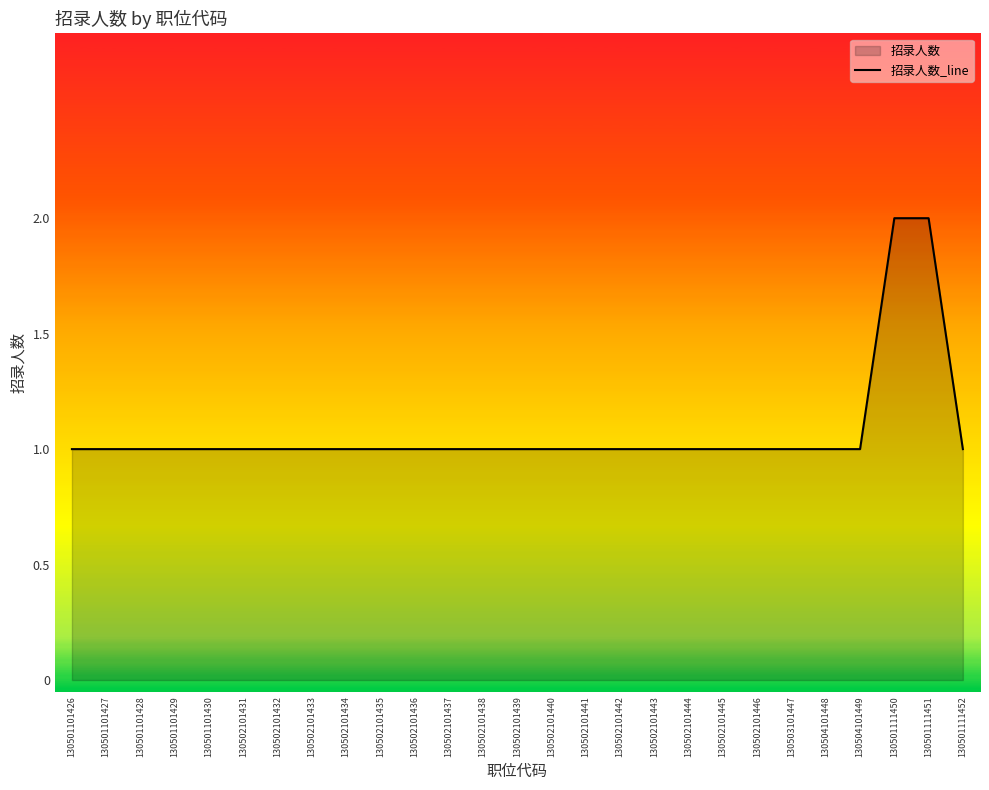

What is the sum of all values?

29